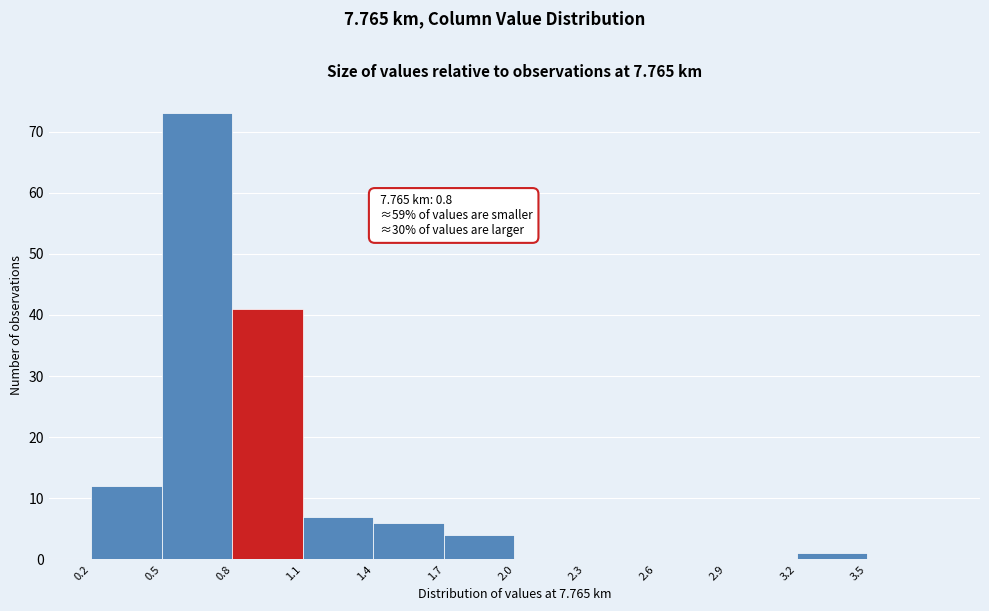

Which range on the x-axis has the tallest bar?

0.5 to 0.8